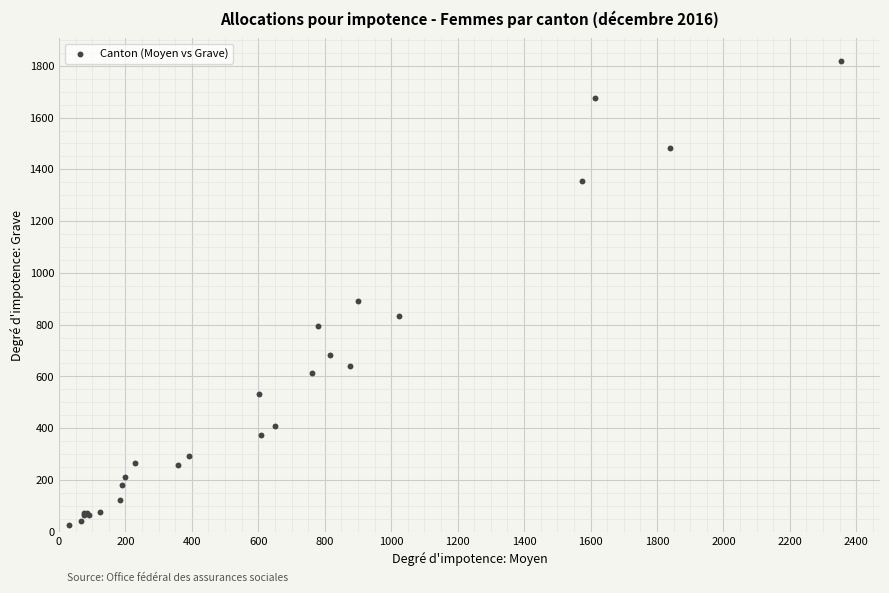

What Y value in the scatter plot is closest to 922?

890